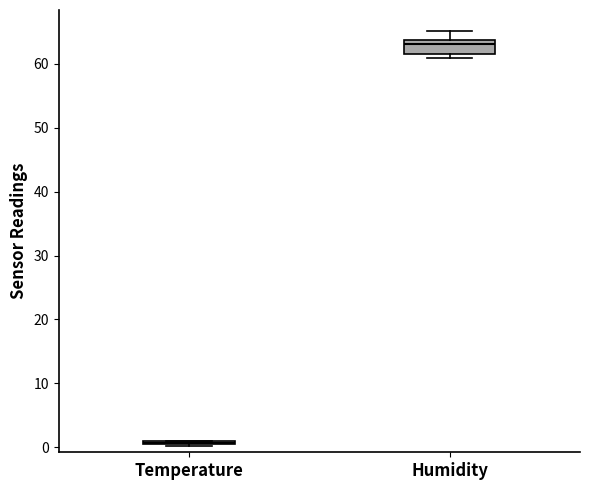

Reading left to right, transcribe this box plot: for each box, give where its median line is, the range the box spans, and where its two whiskers end, as read against the y-axis. The values are not printed on the chart, so give them approximately, as read against the axis.

Temperature: box collapsed to a line at 1, whiskers 0 to 1
Humidity: median 63, box 62 to 64, whiskers 61 to 65